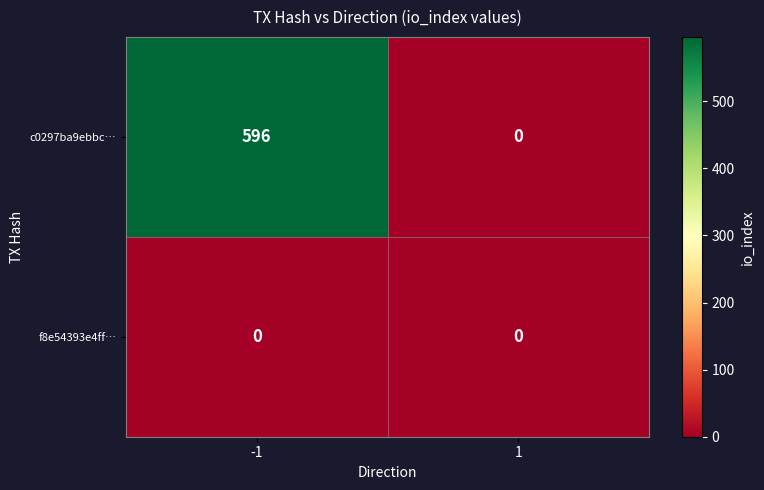

At how many categories does at least one series exceed 354?

1